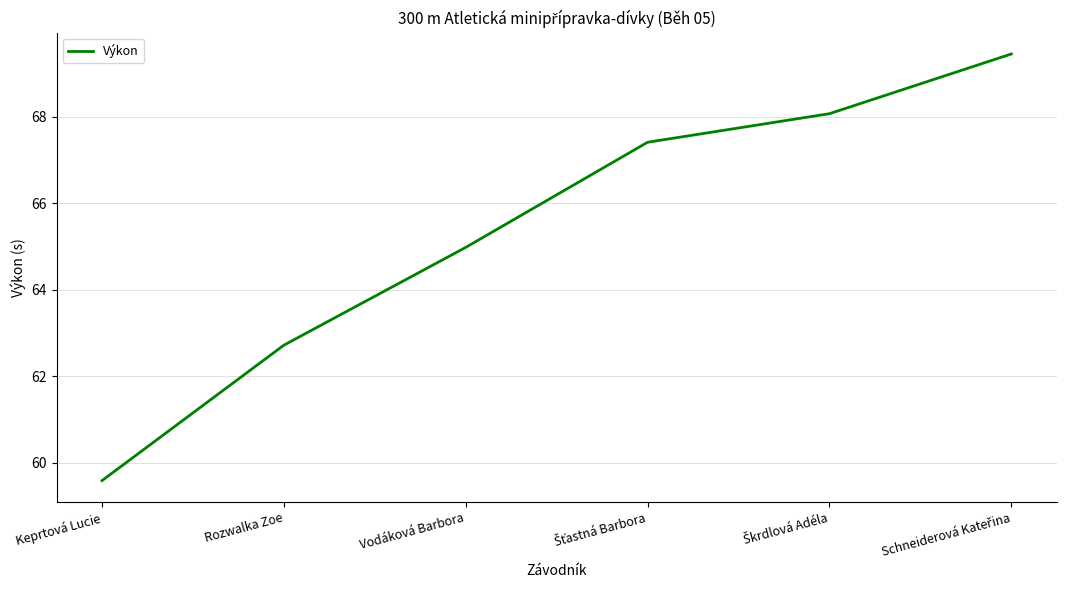

How many values are below 67?

3